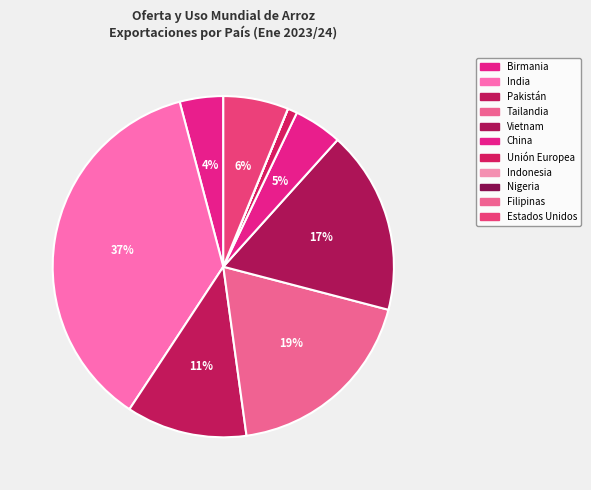

Is there any slice that represents more than half of the pie?

No